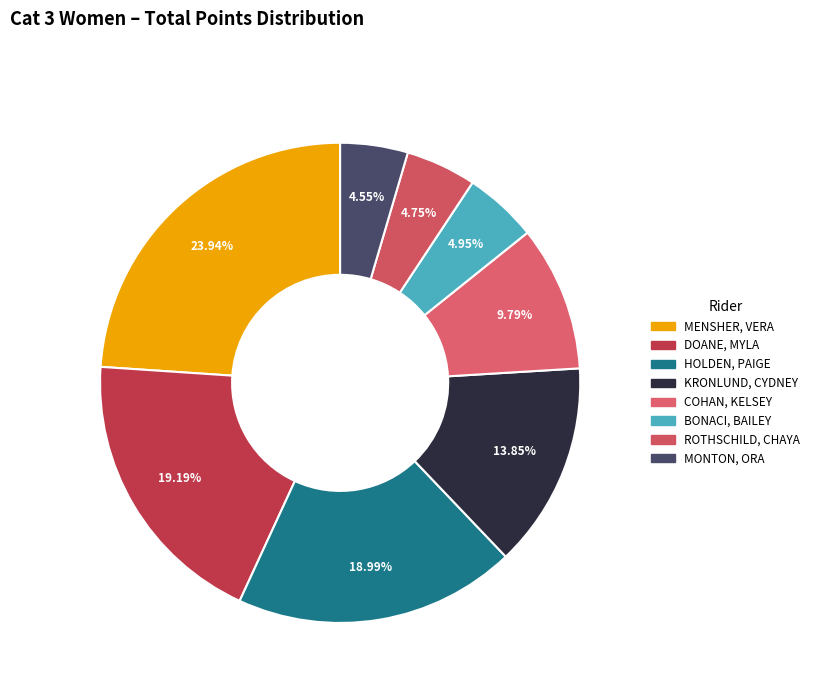

How many slices are in this pie chart?

8